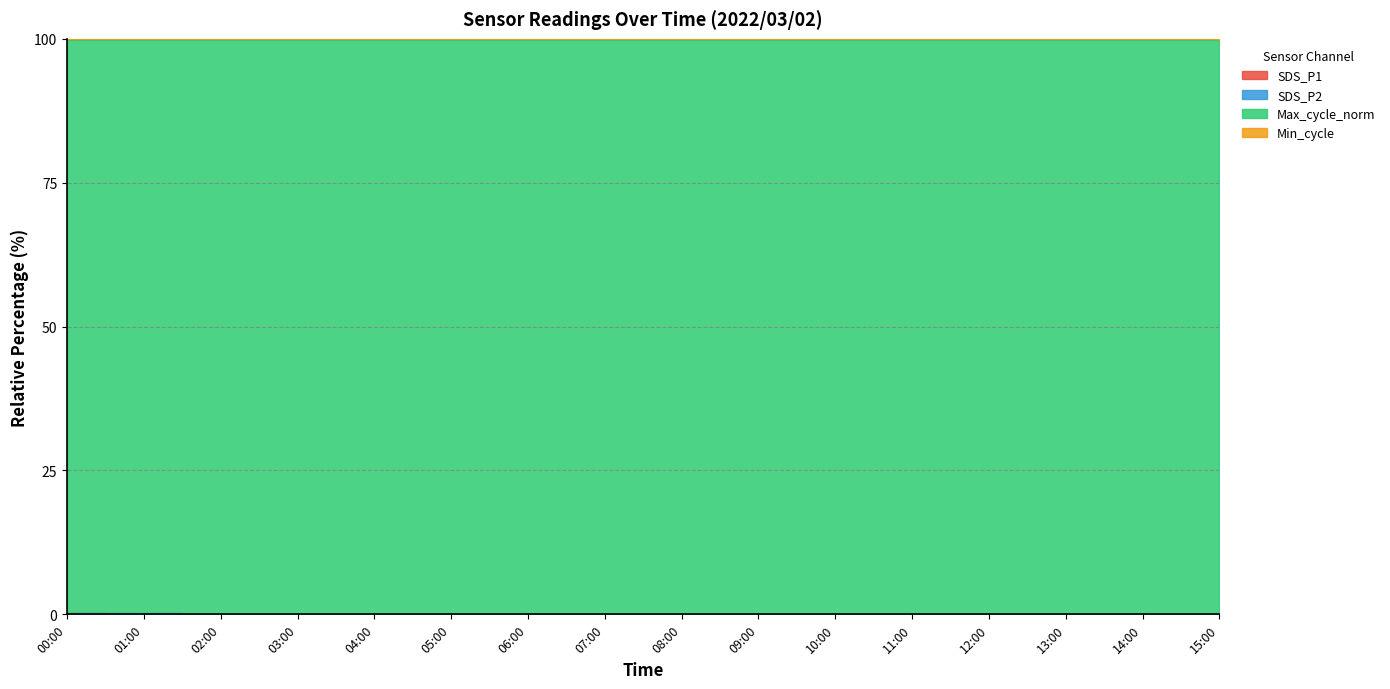

Rank the categories by SDS_P1 value from lowest to highest.

06:00, 11:00, 15:00, 09:00, 04:00, 05:00, 07:00, 03:00, 13:00, 10:00, 12:00, 08:00, 14:00, 02:00, 01:00, 00:00